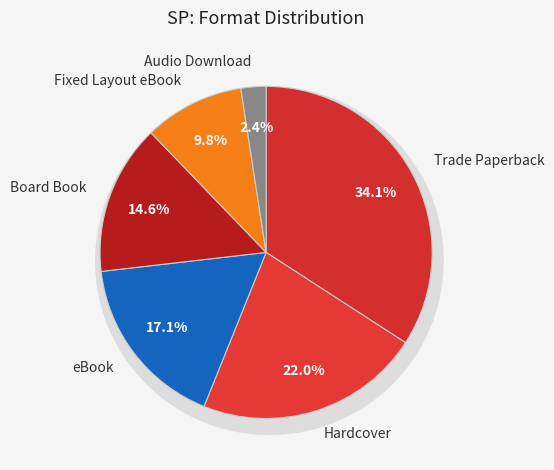

To the nearest percent, what is the combined percentage of Fixed Layout eBook and Board Book?

24%